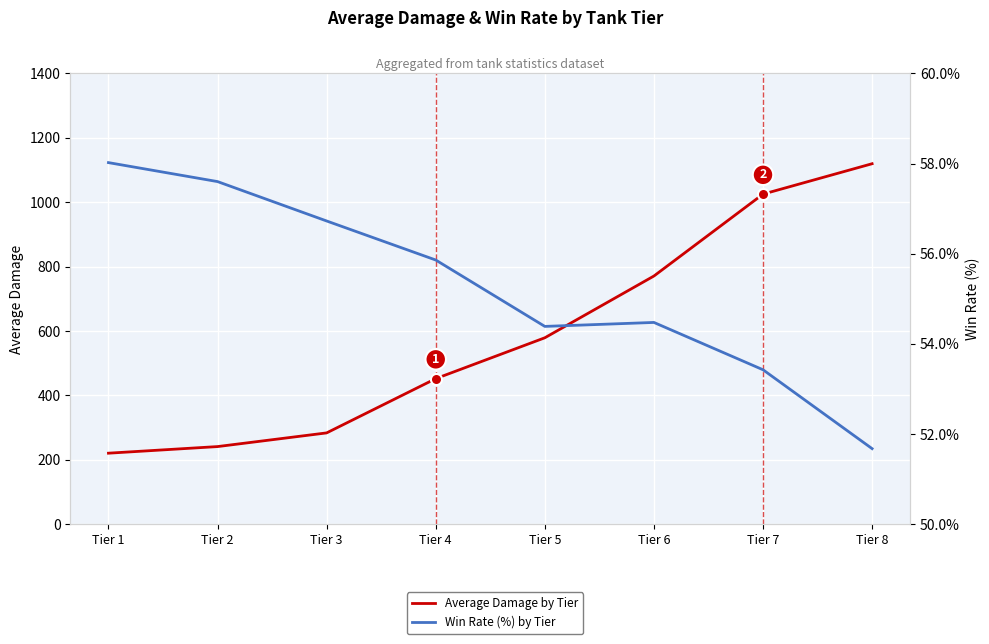

What is the value of the Win Rate (%) by Tier point at the 8th from the left?

51.7